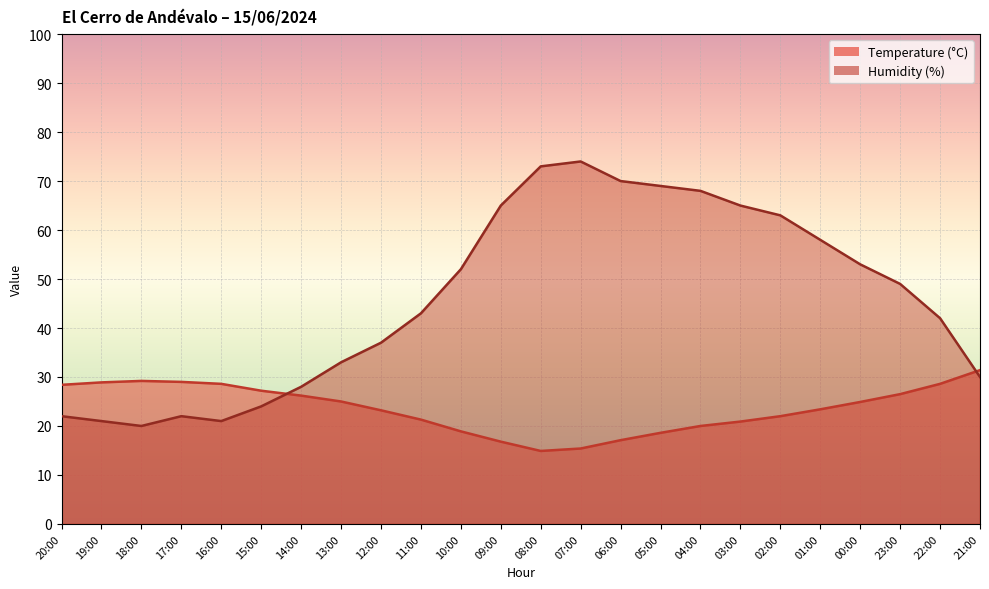

Where do Temperature (°C) and Humidity (%) first cross each other?

15:00 and 14:00